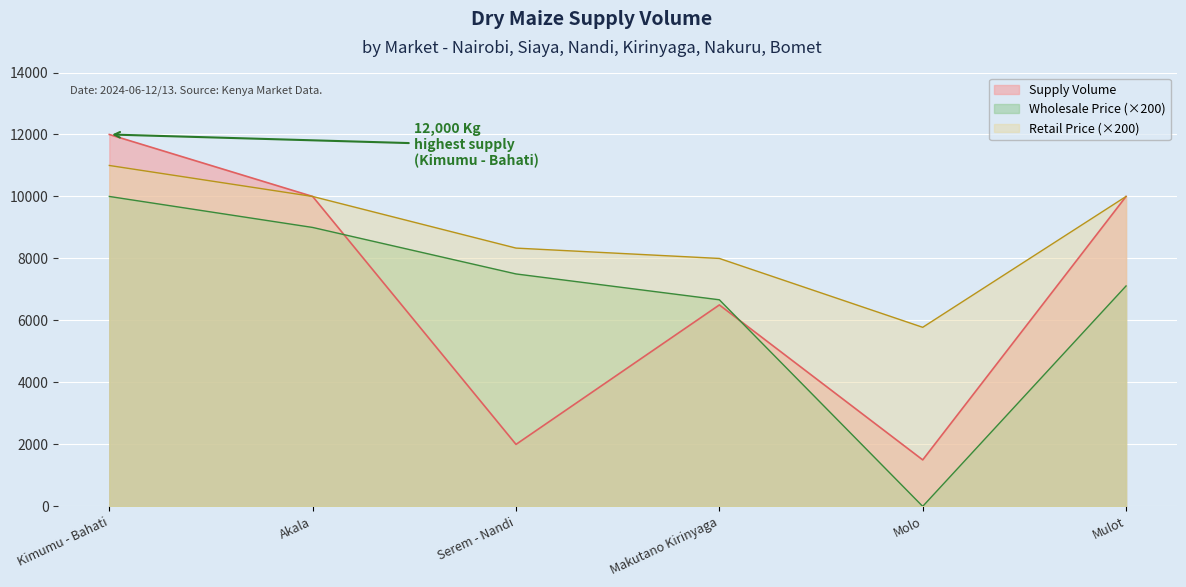

The value at Kimumu - Bahati is 12000. True or false?

True